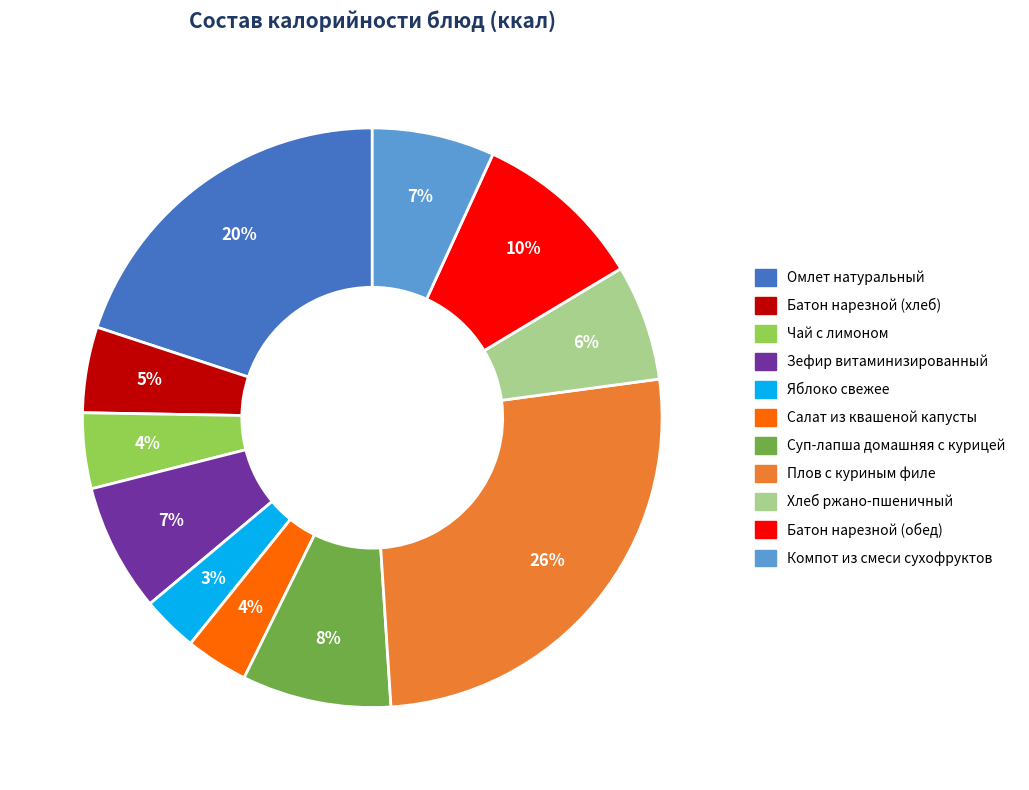

Is there any slice that represents more than half of the pie?

No